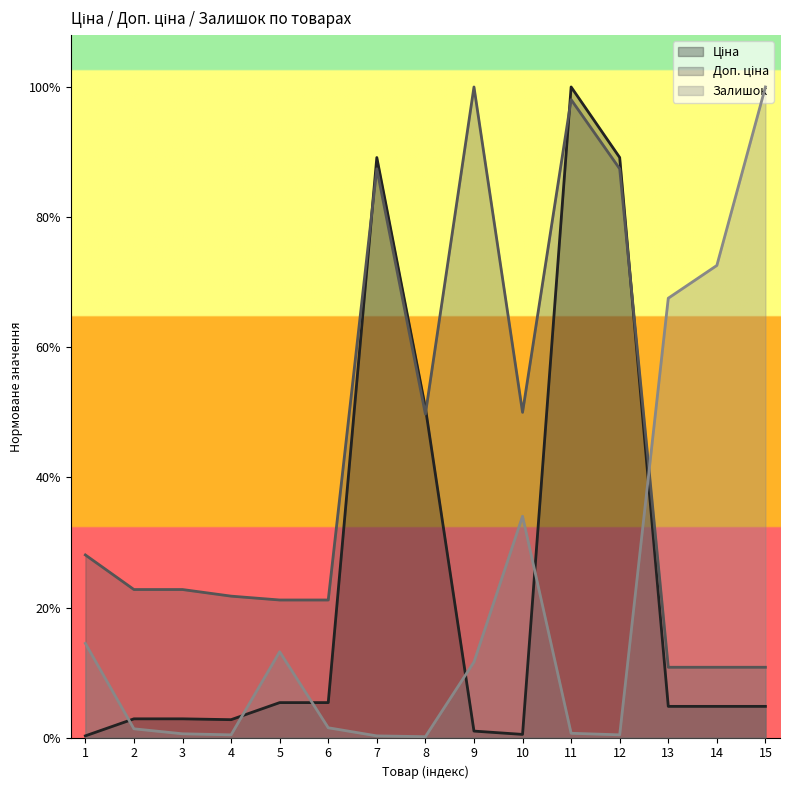

What is the spread (max minus min) of values at 1?

0.3